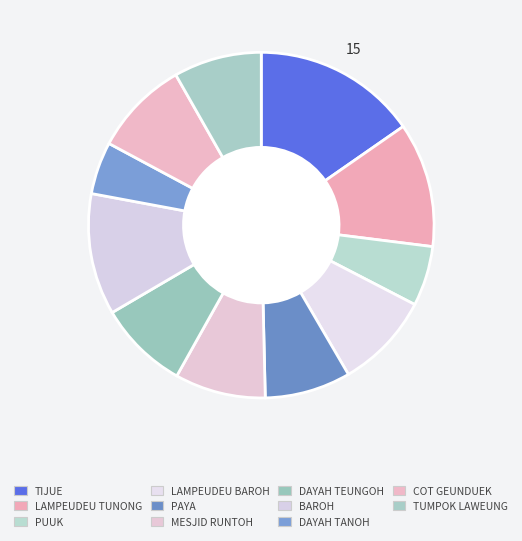

Count the number of slices in the pie.

11